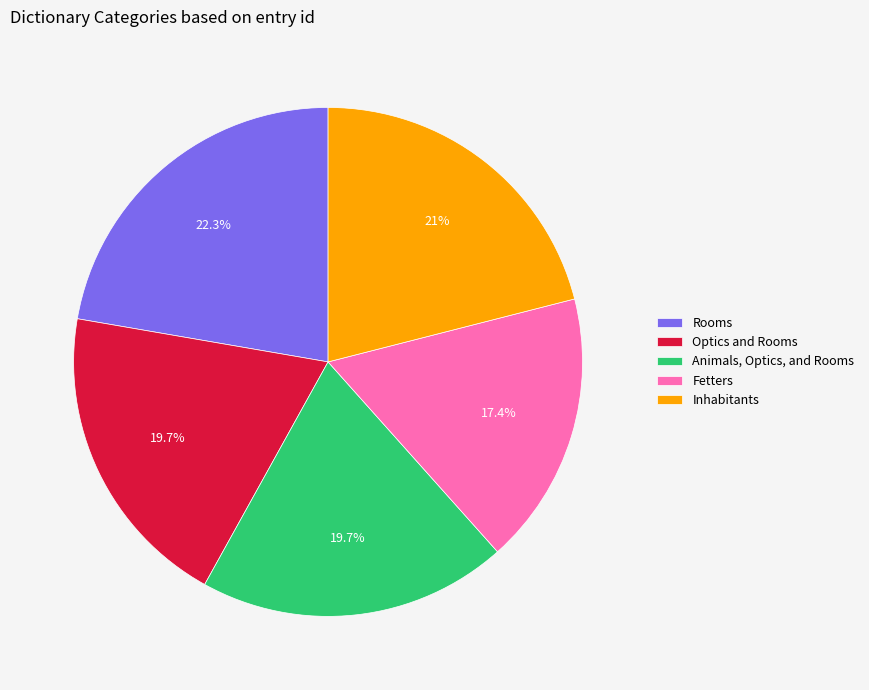

Which category has the biggest portion of the pie?

Rooms